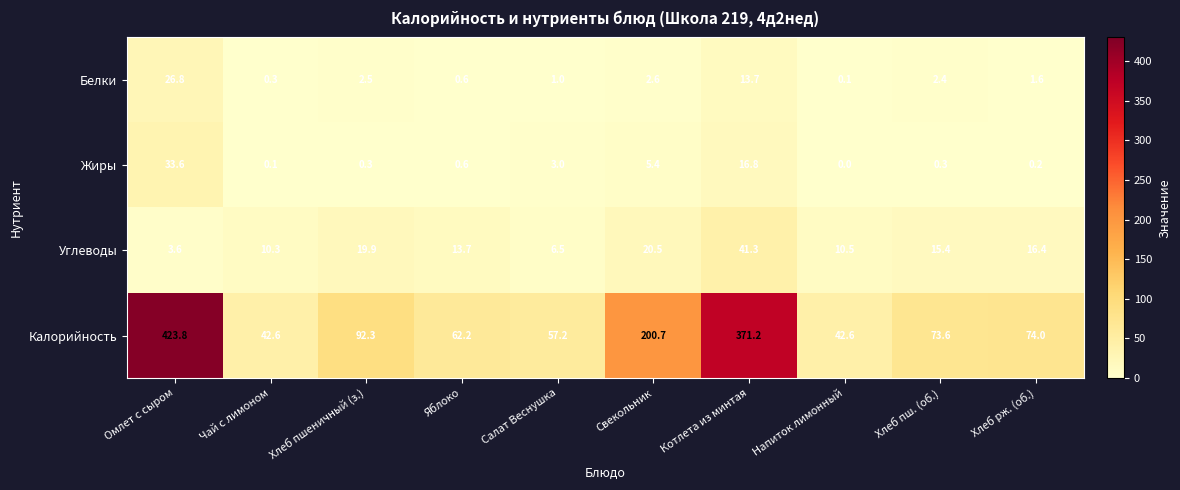

Which series has the largest range (max minus min)?

Калорийность